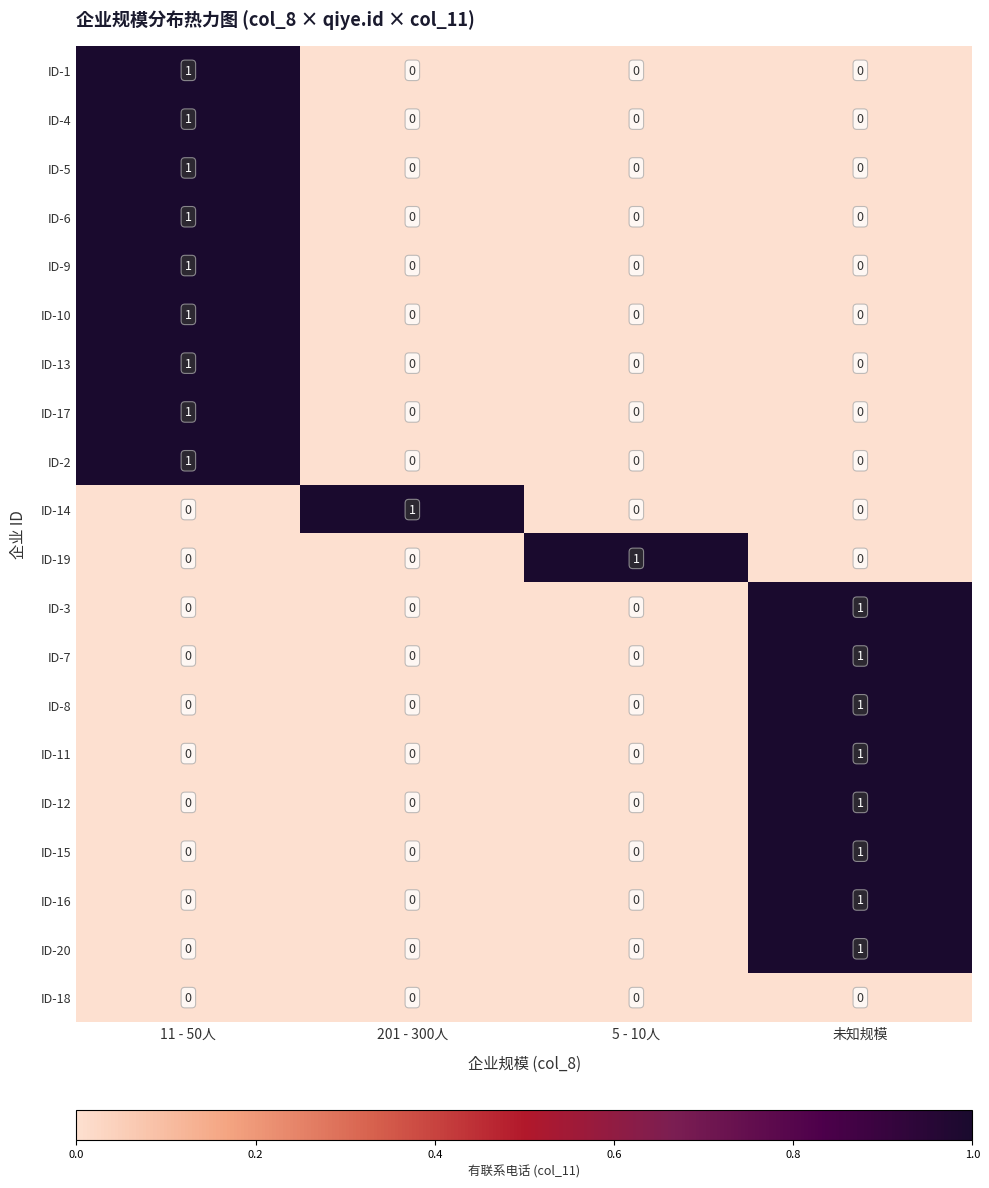

At how many categories does at least one series exceed 0?

4